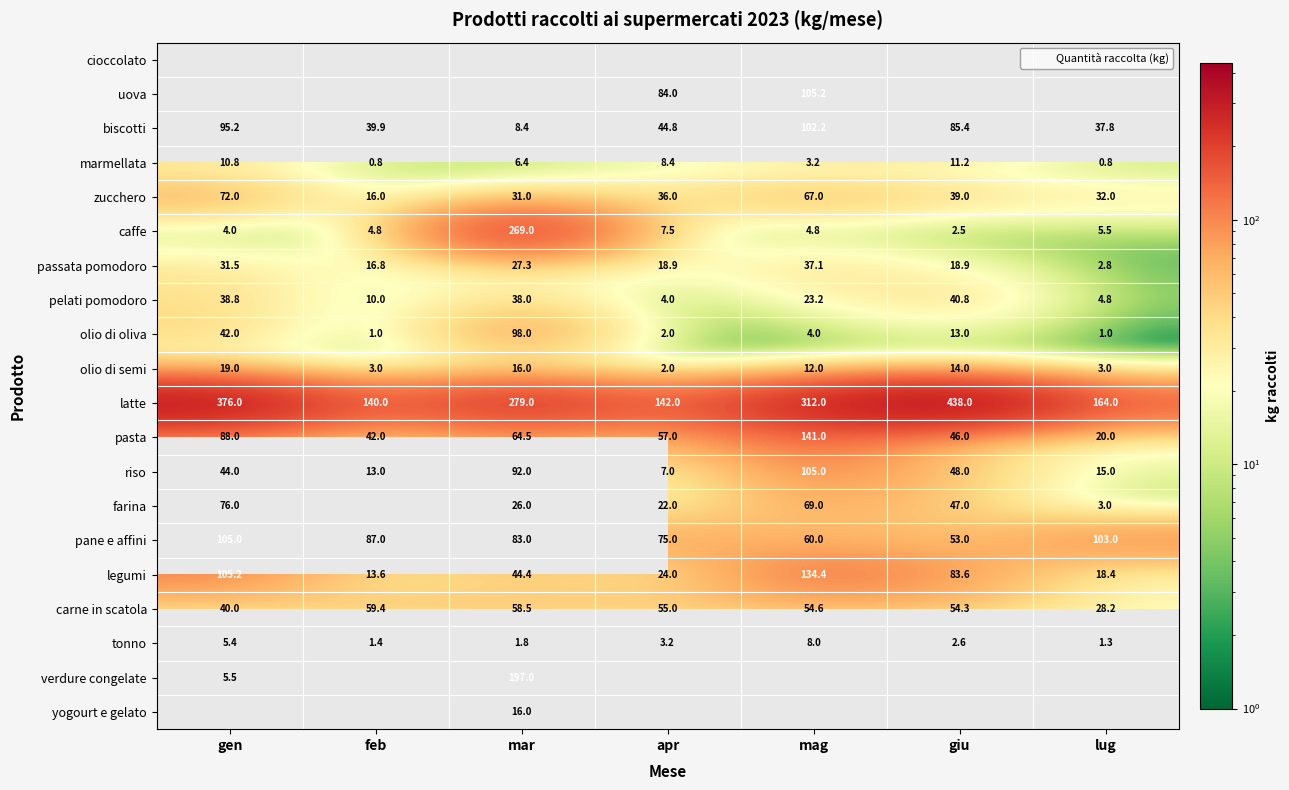

List the labels in order of tonno value, smallest first.

lug, feb, mar, giu, apr, gen, mag